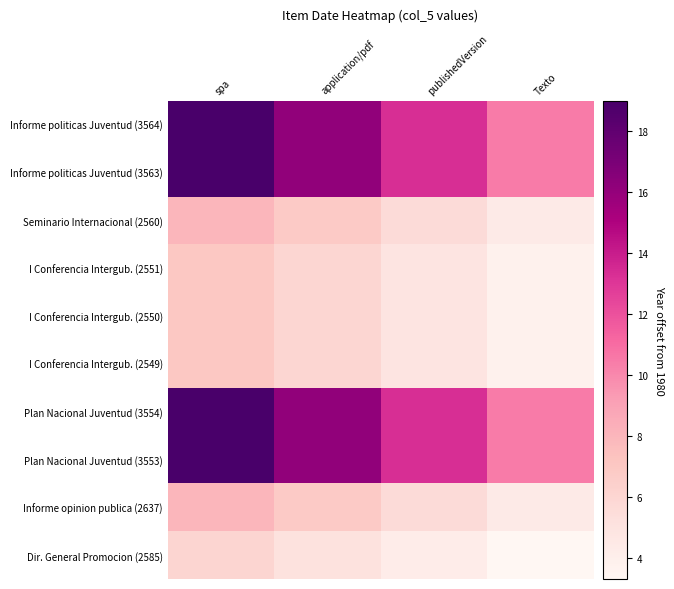

At which category is the sum across all series the highest?

spa